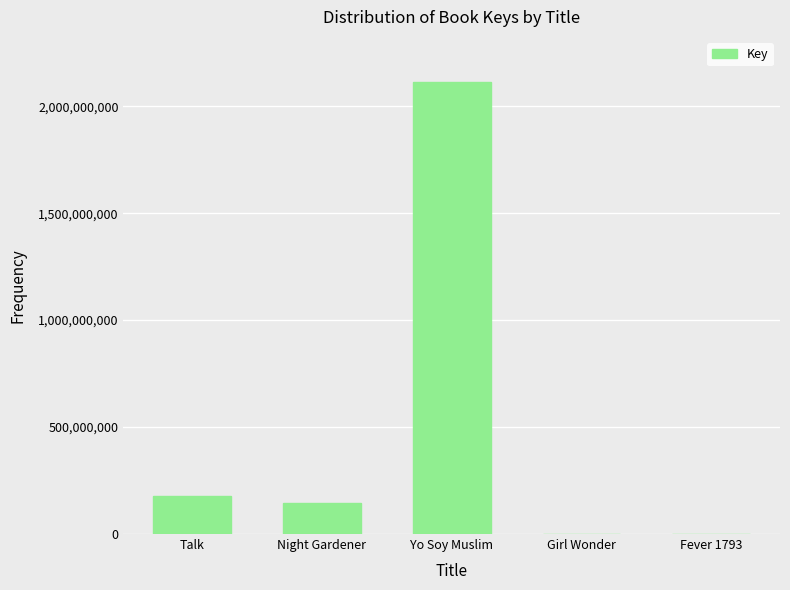

Where is the data nearest to the value 1057280406?

Talk